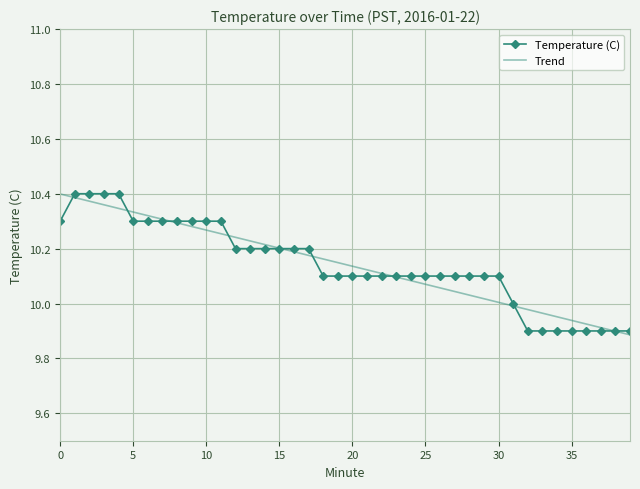

Rank the series by their average value, from highest to lowest.

Temperature (C), Trend